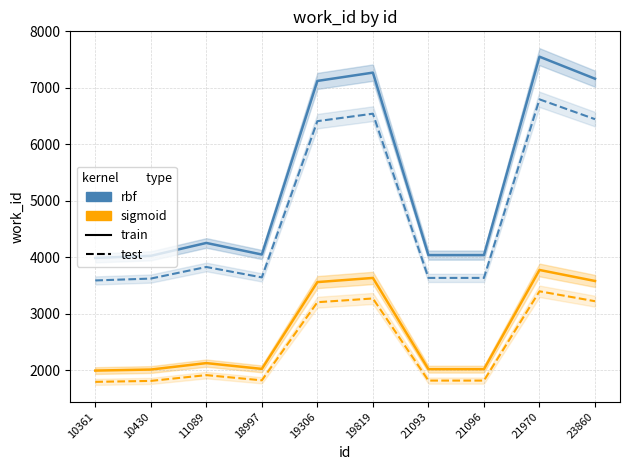

True or false: sigmoid_train and rbf_train cross at least once.

False